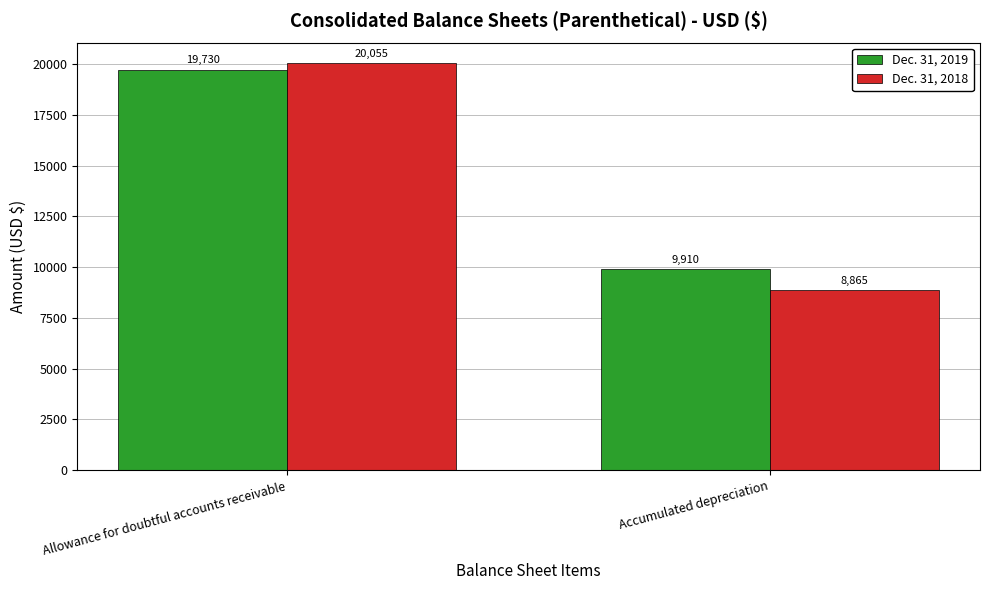

The Dec. 31, 2018 series shows 15253 at Accumulated depreciation. True or false?

False